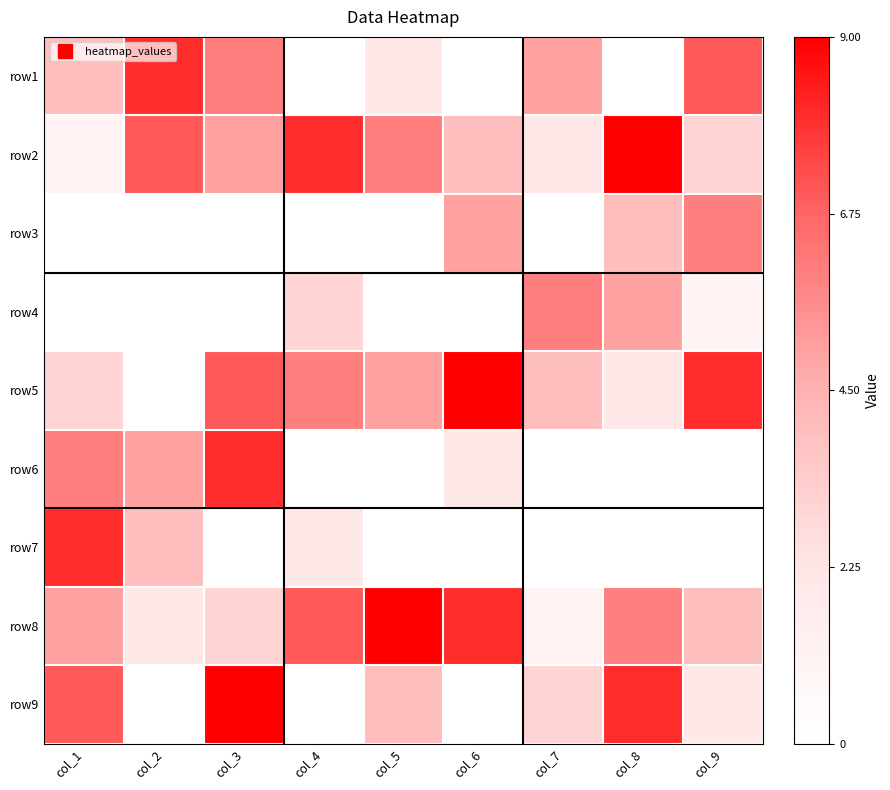

Reading right to left, transcribe all the data shown in this chart.

row1: col_9=7	col_8=0	col_7=5	col_6=0	col_5=2	col_4=0	col_3=6	col_2=8	col_1=4
row2: col_9=3	col_8=9	col_7=2	col_6=4	col_5=6	col_4=8	col_3=5	col_2=7	col_1=1
row3: col_9=6	col_8=4	col_7=0	col_6=5	col_5=0	col_4=0	col_3=0	col_2=0	col_1=0
row4: col_9=1	col_8=5	col_7=6	col_6=0	col_5=0	col_4=3	col_3=0	col_2=0	col_1=0
row5: col_9=8	col_8=2	col_7=4	col_6=9	col_5=5	col_4=6	col_3=7	col_2=0	col_1=3
row6: col_9=0	col_8=0	col_7=0	col_6=2	col_5=0	col_4=0	col_3=8	col_2=5	col_1=6
row7: col_9=0	col_8=0	col_7=0	col_6=0	col_5=0	col_4=2	col_3=0	col_2=4	col_1=8
row8: col_9=4	col_8=6	col_7=1	col_6=8	col_5=9	col_4=7	col_3=3	col_2=2	col_1=5
row9: col_9=2	col_8=8	col_7=3	col_6=0	col_5=4	col_4=0	col_3=9	col_2=0	col_1=7